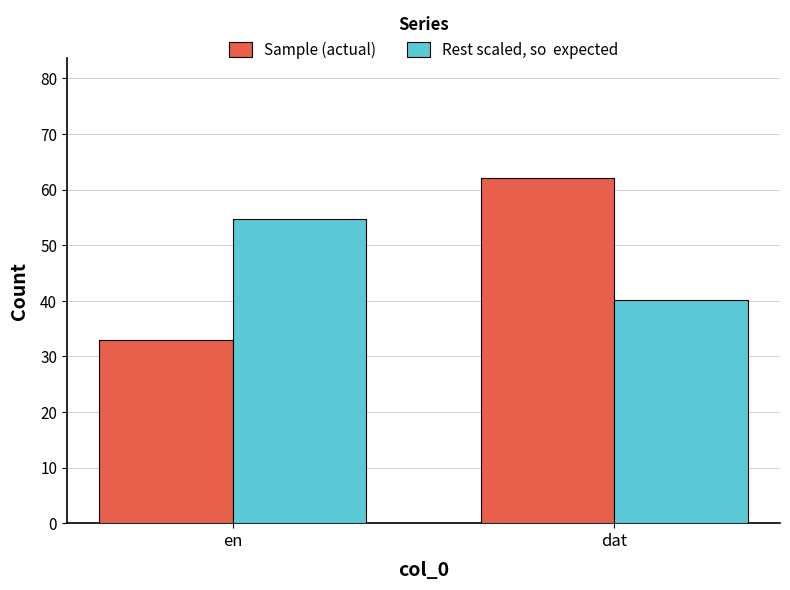

At which category is the sum across all series the highest?

dat